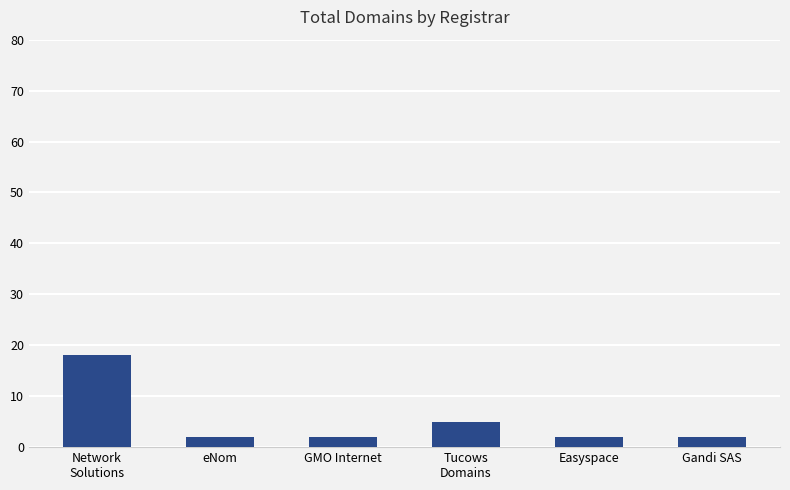

How many bars are there in total?

6